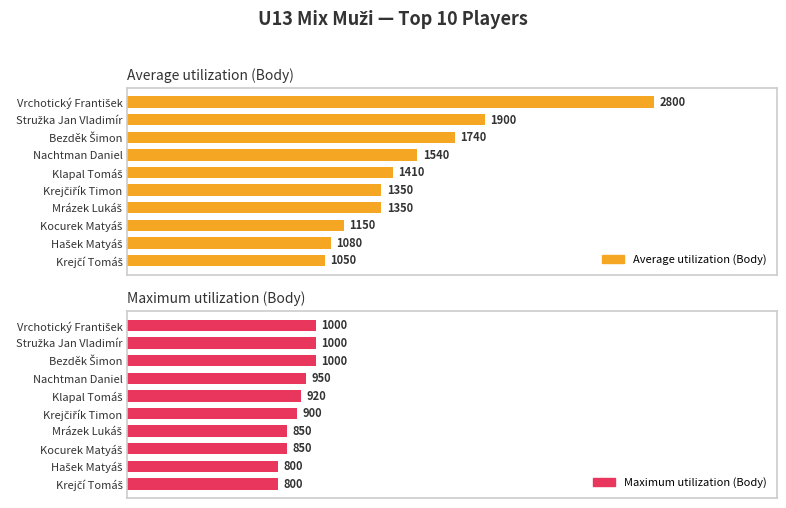

How many groups of bars are there?

10